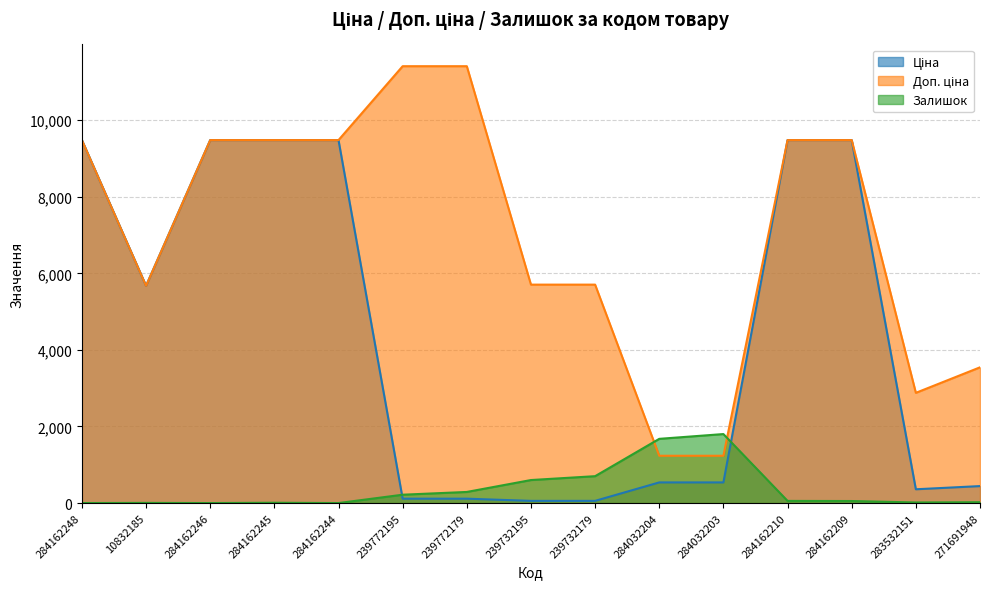

What is the label of the 2nd point from the right?

283532151